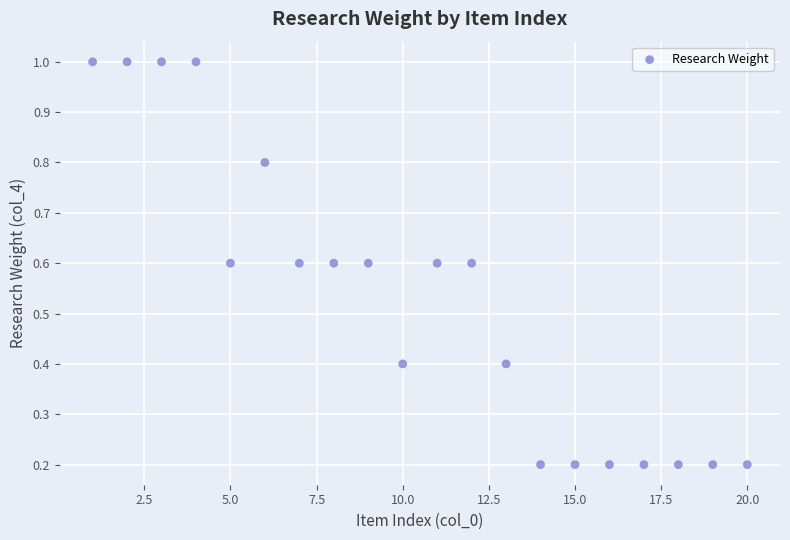

What is the range of X values (max minus min)?

19.0